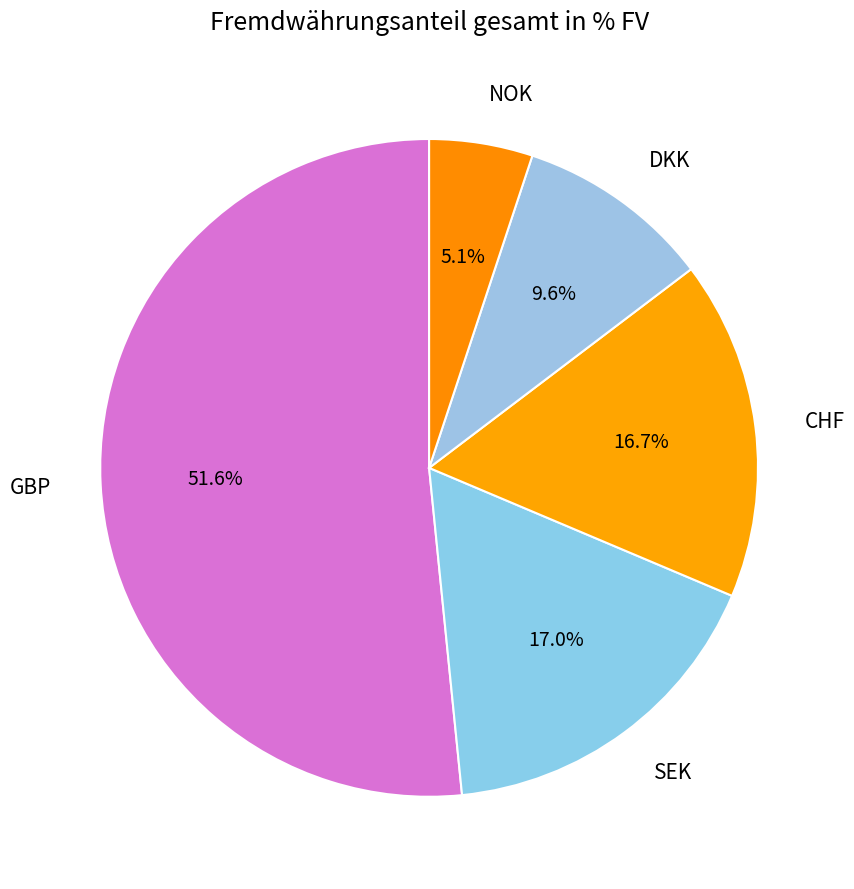

Do DKK and GBP together represent more than half of the pie?

Yes